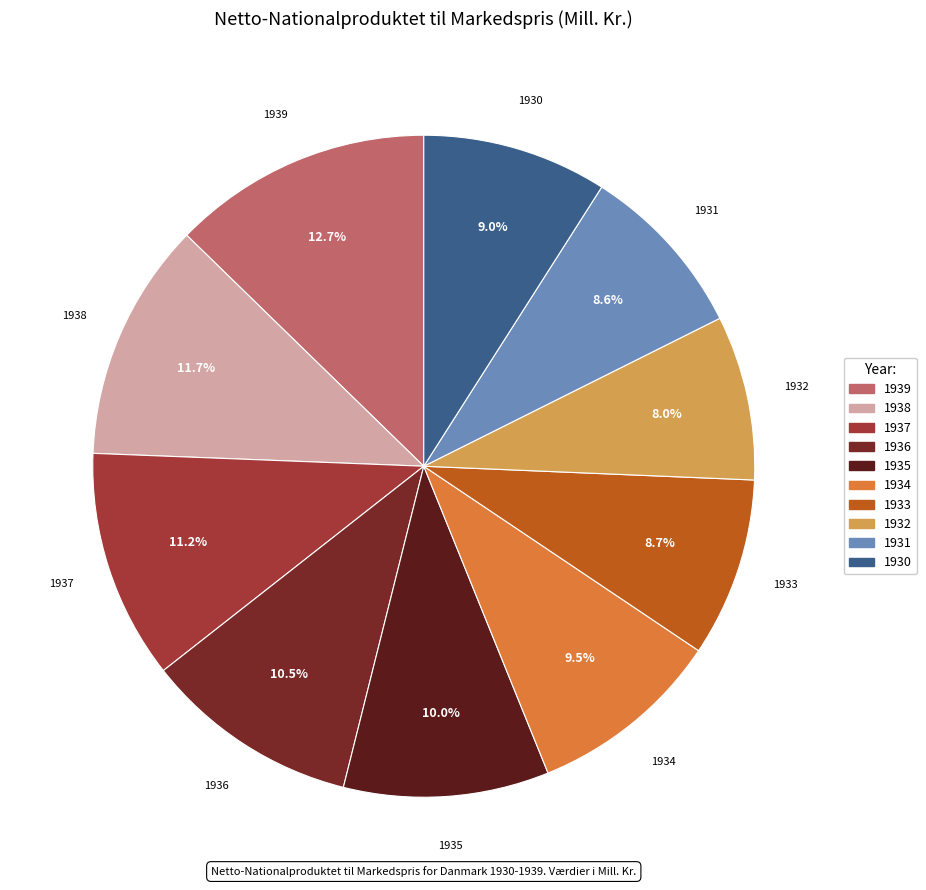

What is the smallest slice in the pie chart?

1932